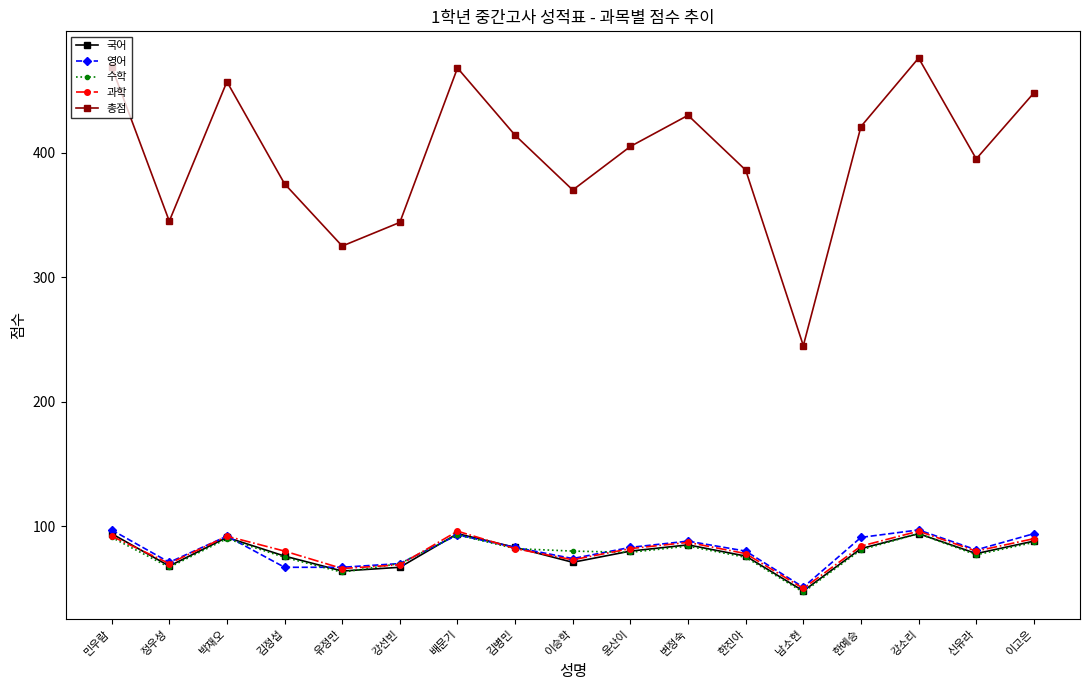

At which label does 과학 reach its minimum?

남소현